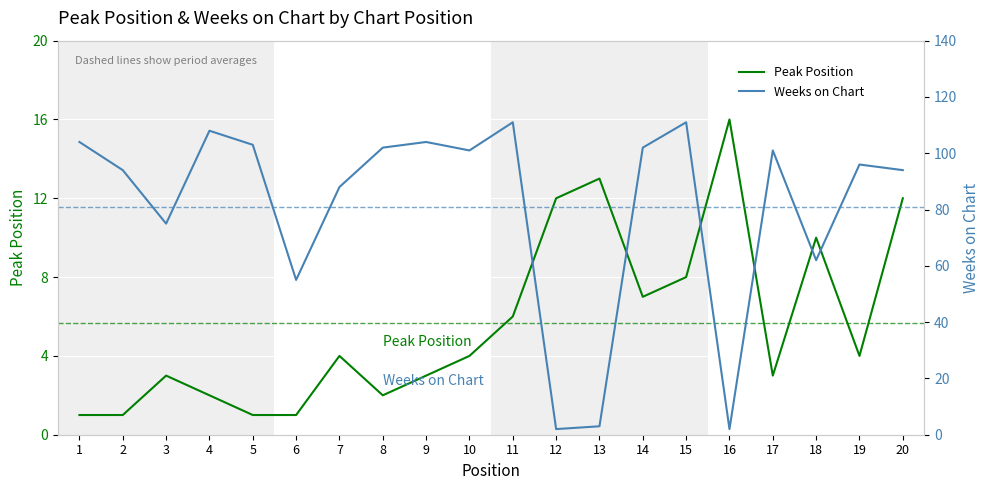

What is the total value across all series at 18?

72